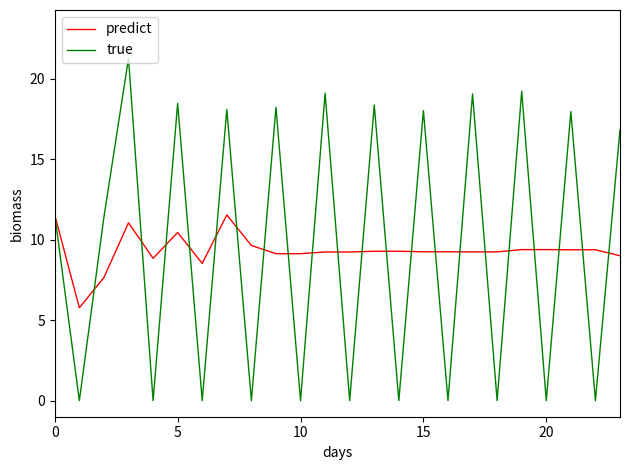

Which series has the widest spread of values?

true